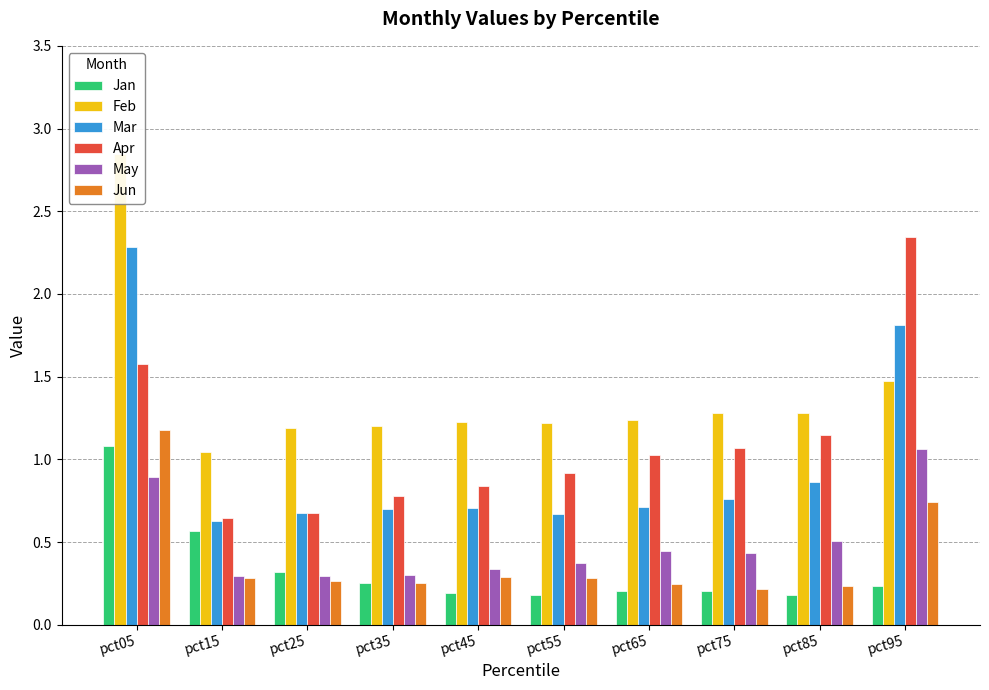

How many categories are shown in the chart?

10